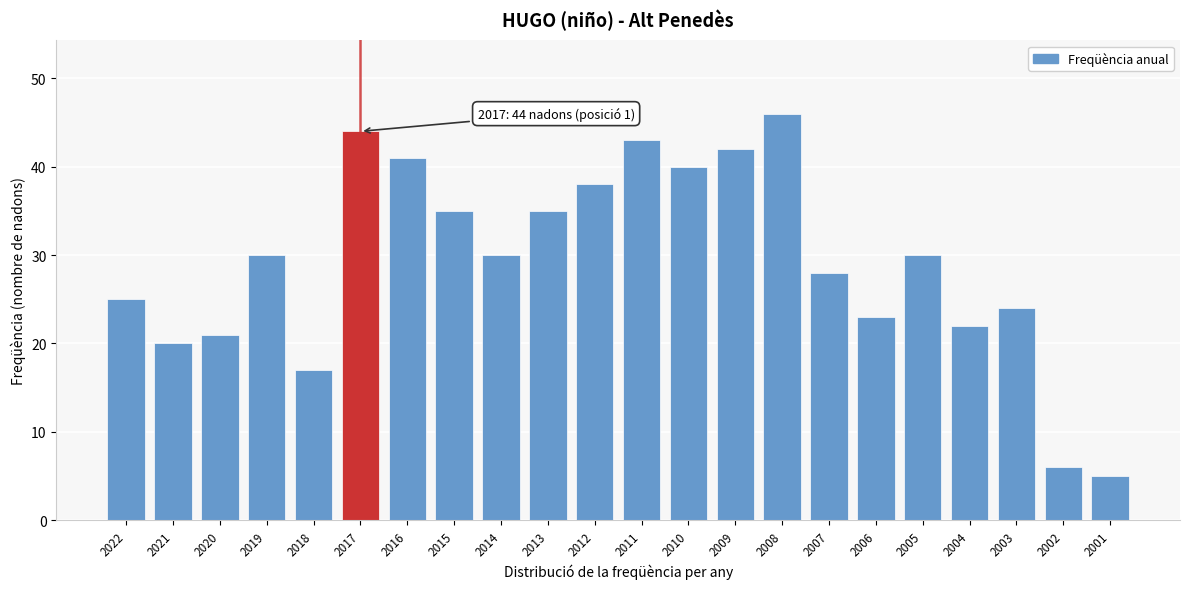

Reading right to left, extract all data points from this chart.

2001=5	2002=6	2003=24	2004=22	2005=30	2006=23	2007=28	2008=46	2009=42	2010=40	2011=43	2012=38	2013=35	2014=30	2015=35	2016=41	2017=44	2018=17	2019=30	2020=21	2021=20	2022=25